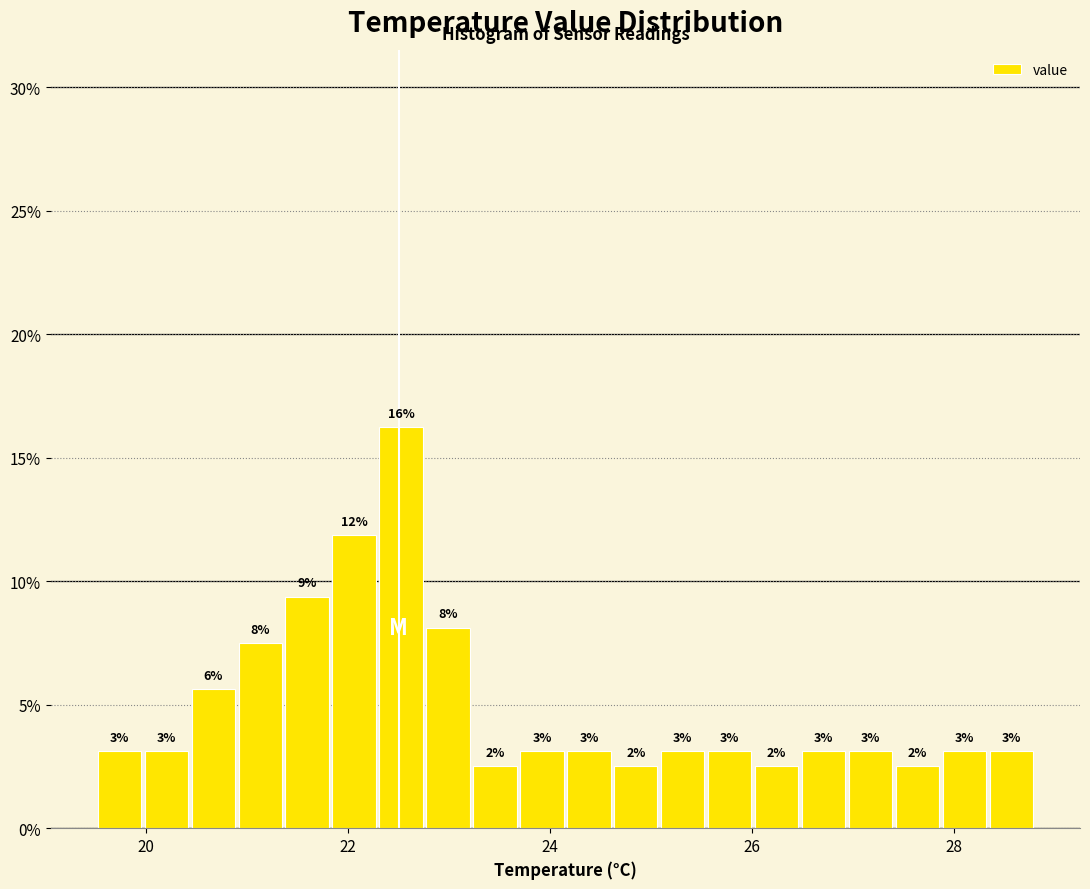

Around what value on the x-axis is the tallest bar? Give the approximate position of its centre, as read against the axis.

22.6